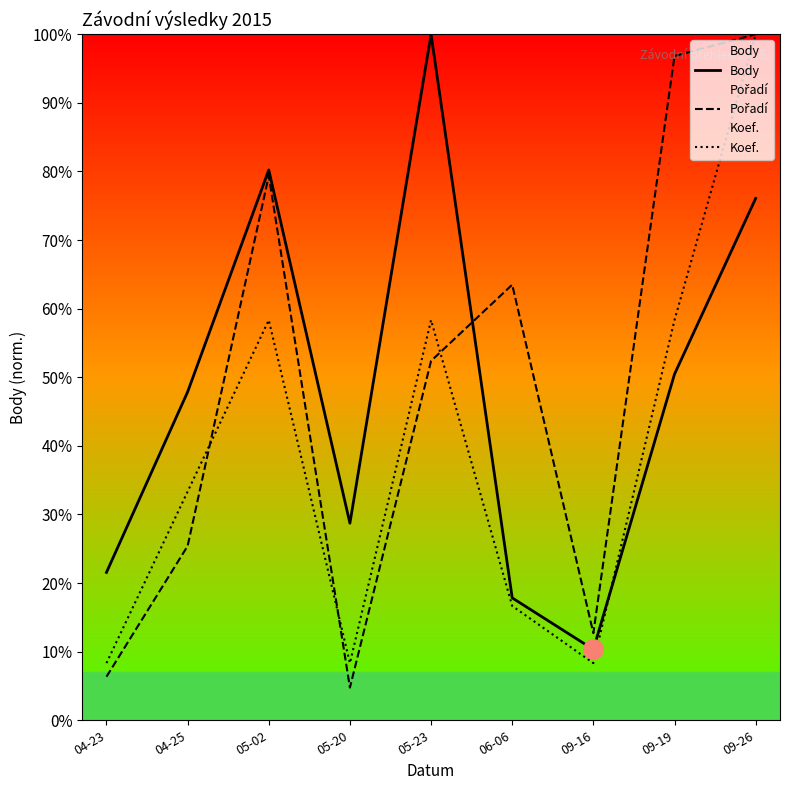

Count the number of categories in the chart.

9